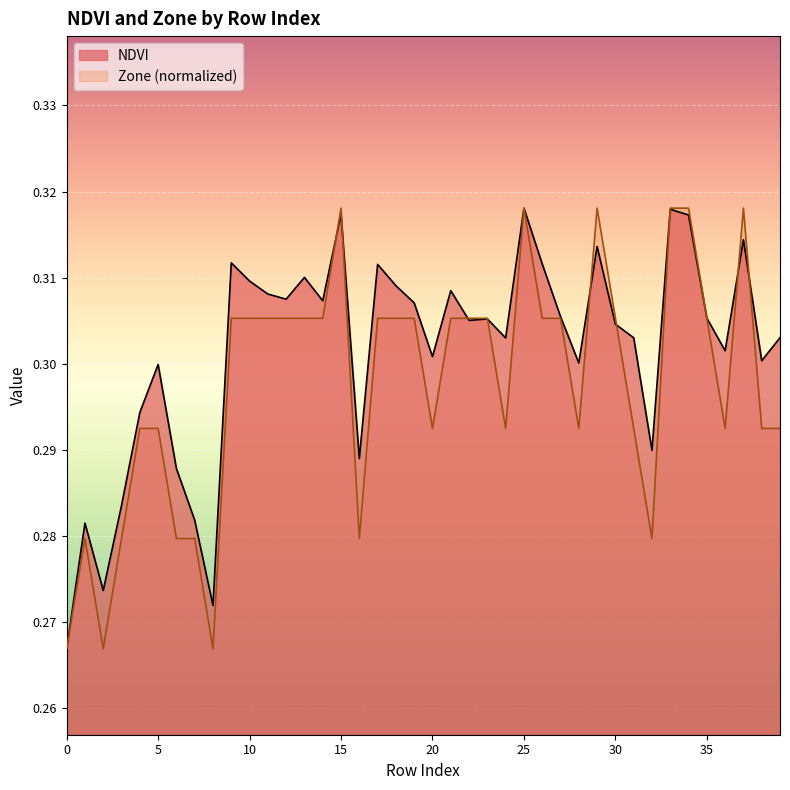

How many interior local valleys does the NDVI series have?

12